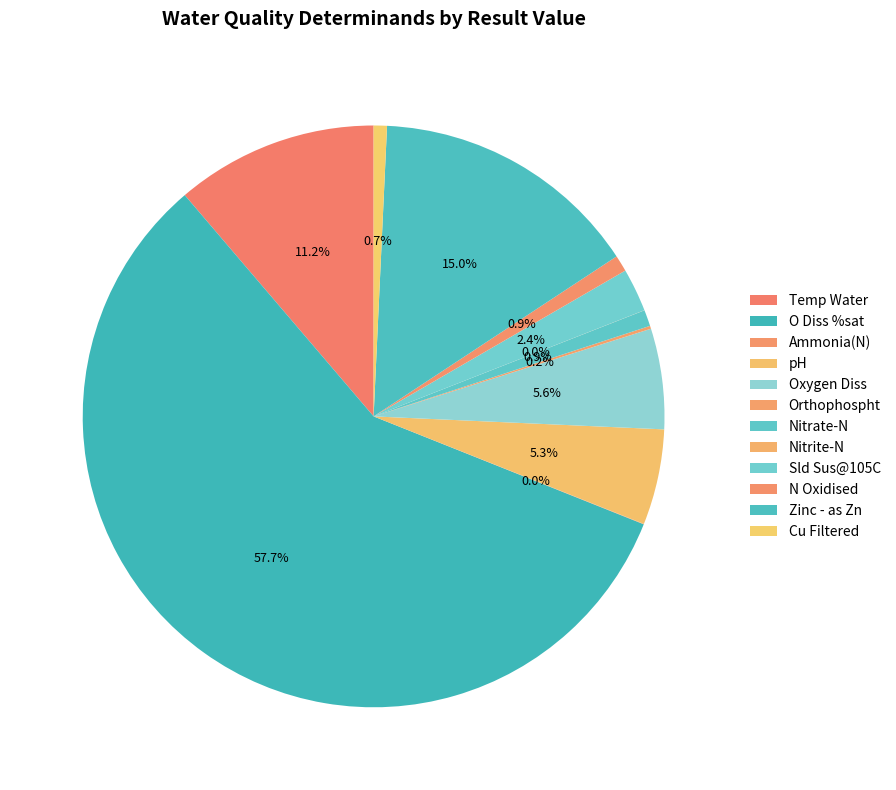

Rank the categories by value from lowest to highest.

Nitrite-N, Ammonia(N), Orthophospht, Cu Filtered, Nitrate-N, N Oxidised, Sld Sus@105C, pH, Oxygen Diss, Temp Water, Zinc - as Zn, O Diss %sat